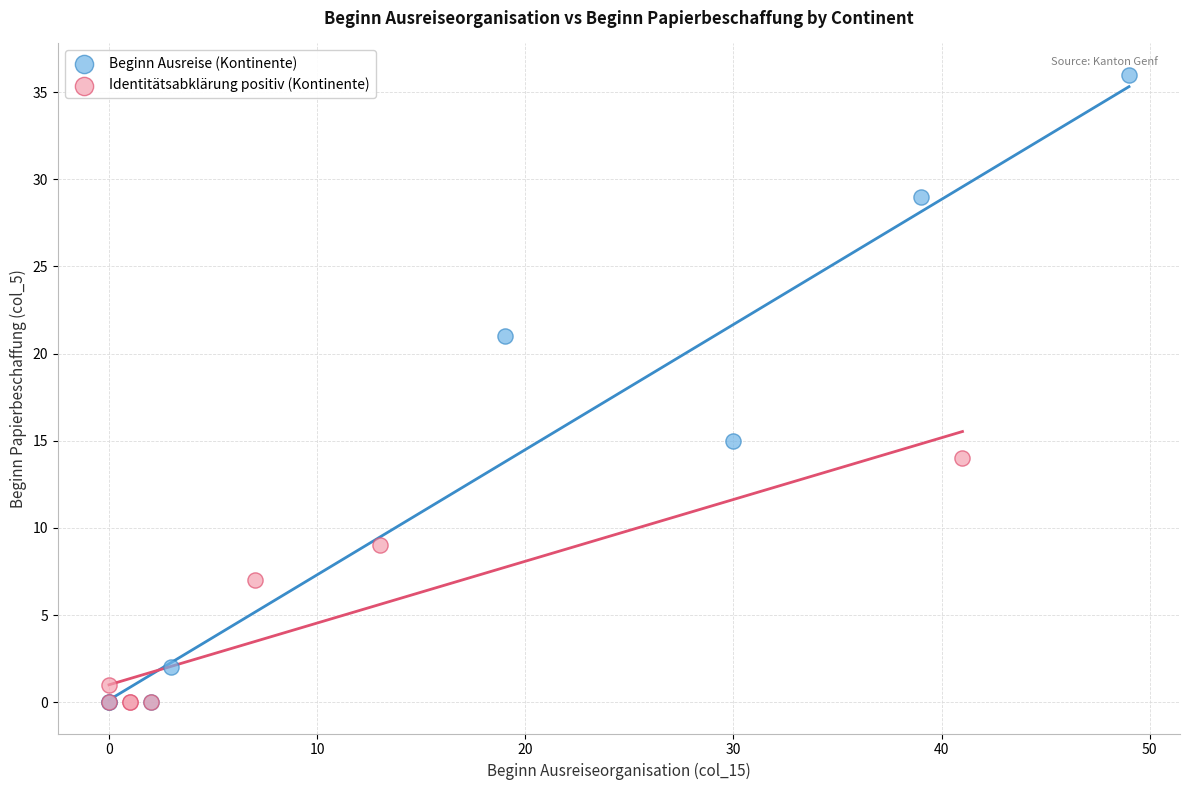

What are all the series names shown in the legend?

Beginn Ausreise (Kontinente), Identitätsabklärung positiv (Kontinente)